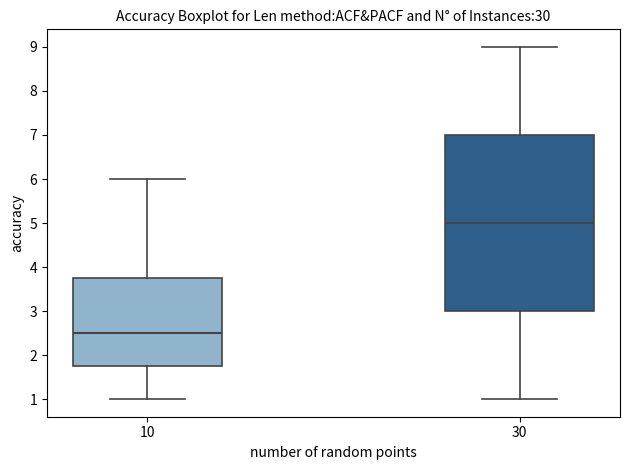

Reading left to right, transcribe this box plot: for each box, give where its median line is, the range the box spans, and where its two whiskers end, as read against the y-axis. The values are not printed on the chart, so give them approximately, as read against the axis.

10: median 2.5, box 1.8 to 3.8, whiskers 1.0 to 6.0
30: median 5.0, box 3.0 to 7.0, whiskers 1.0 to 9.0